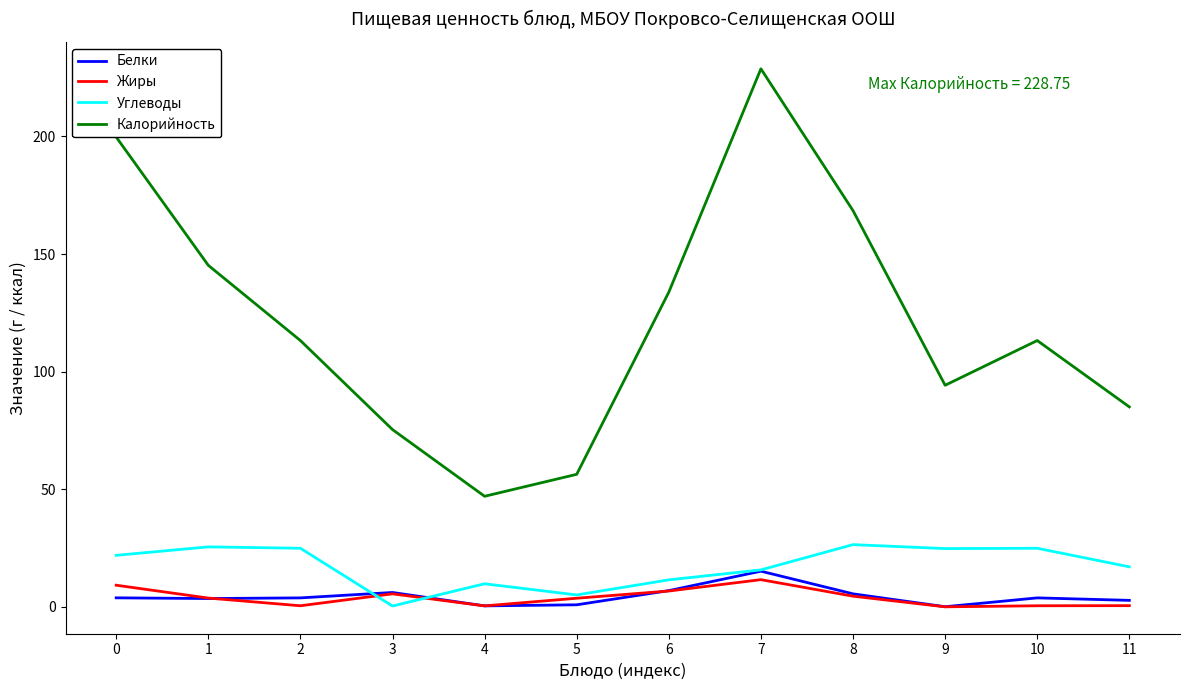

Which series has the widest spread of values?

Калорийность